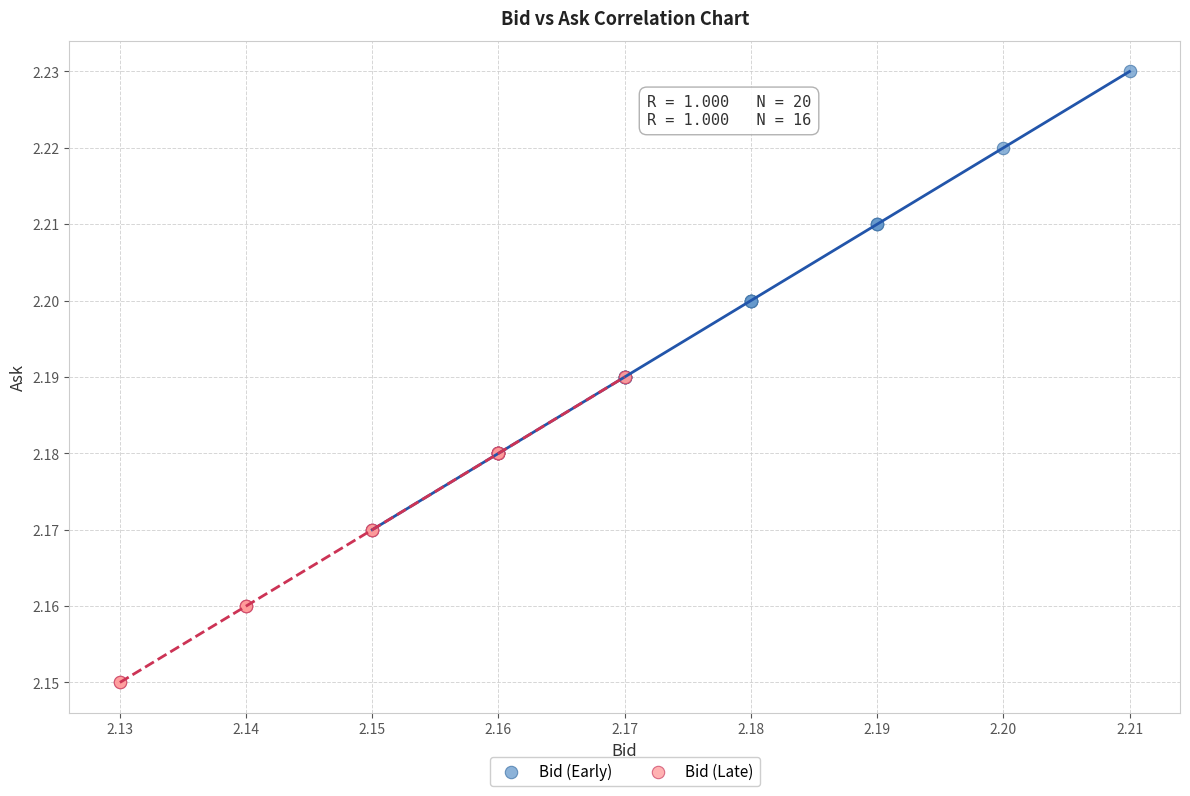

Which series has the largest Y range (max minus min)?

Bid (Early)